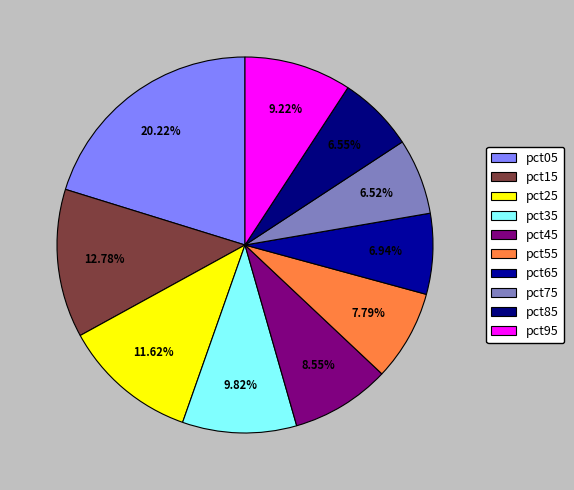

To the nearest percent, what is the combined percentage of pct65 and pct25?

19%